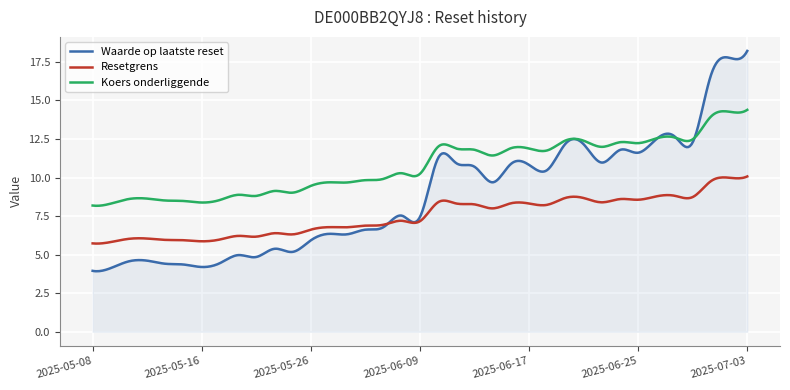

Which series has the largest total across all categories?

Koers onderliggende